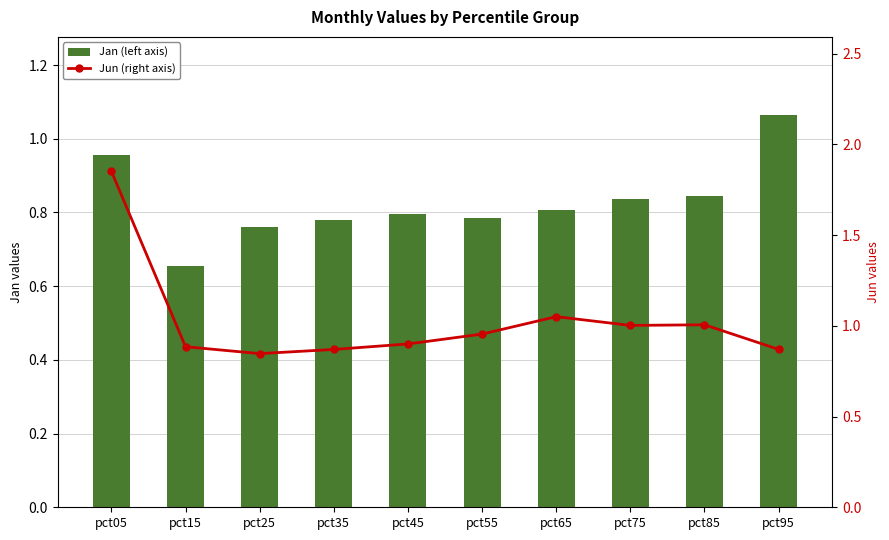

How many Jan (left axis) values are between 0 and 1?

9